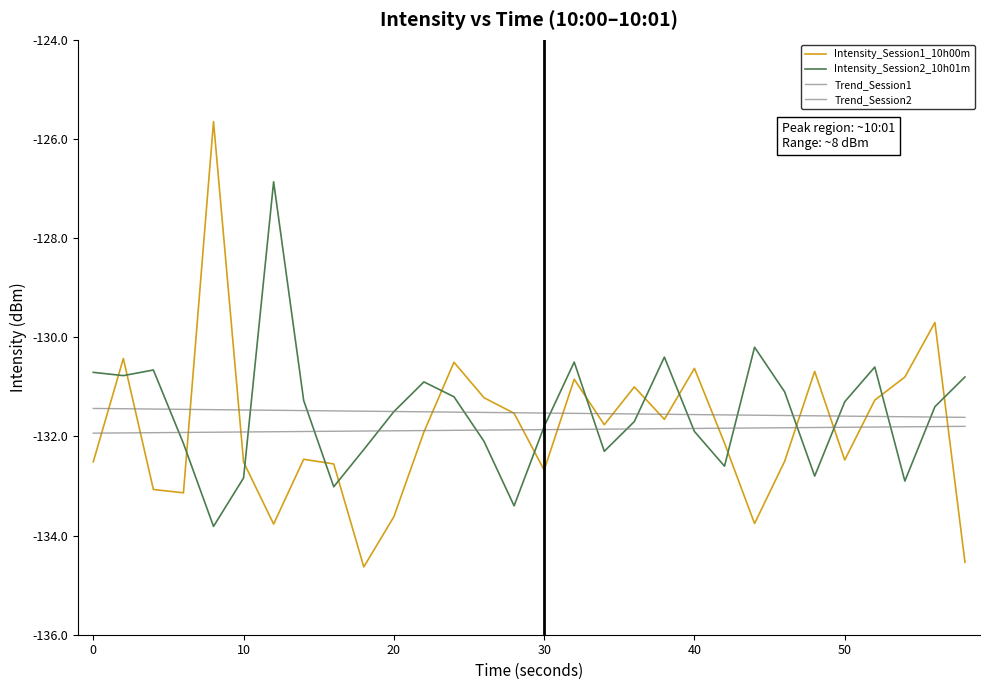

Which series has the largest range (max minus min)?

Intensity_Session1_10h00m